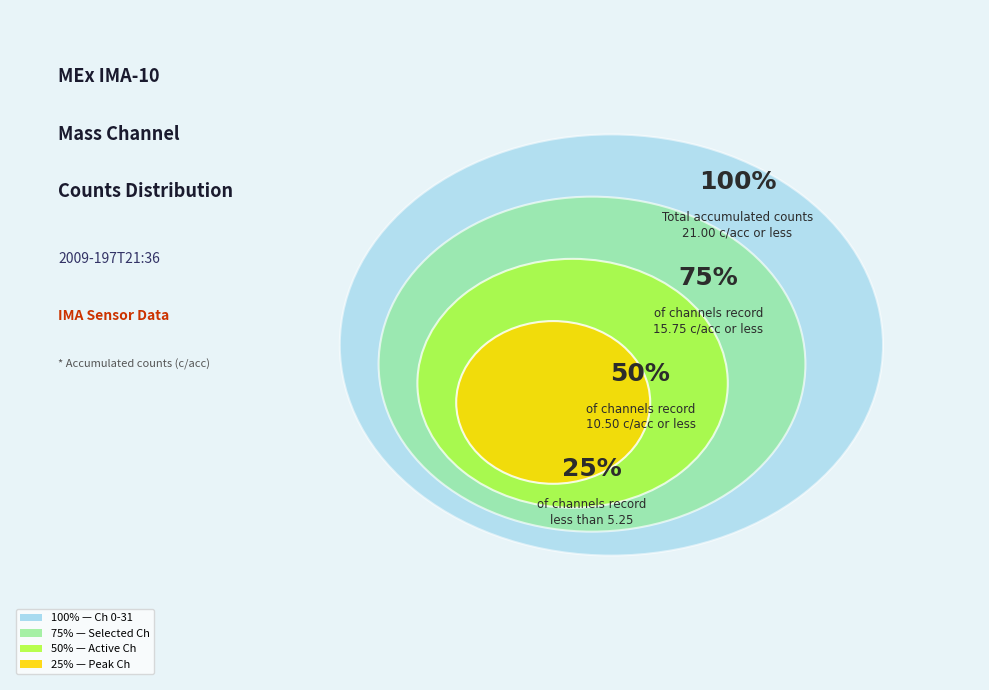

To the nearest percent, what percentage of the pie is Mass Channel 16?

10%